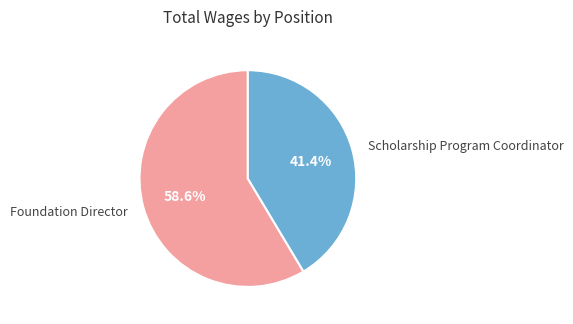

Which category has the smallest portion of the pie?

Scholarship Program Coordinator